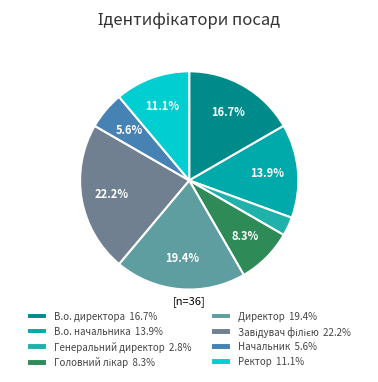

The Головний лікар slice represents 8% of the pie. True or false?

True